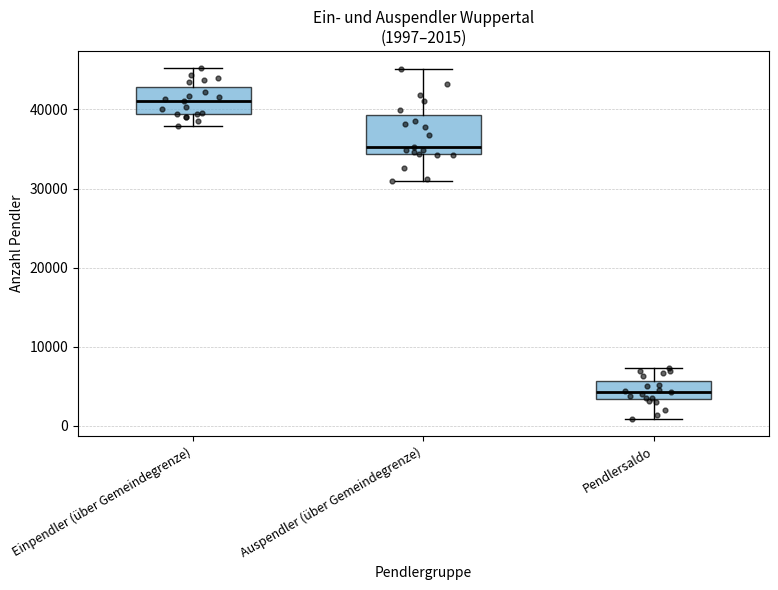

Comparing the boxes themselves (not the whiskers), which one is the tallest?

Auspendler (über Gemeindegrenze)